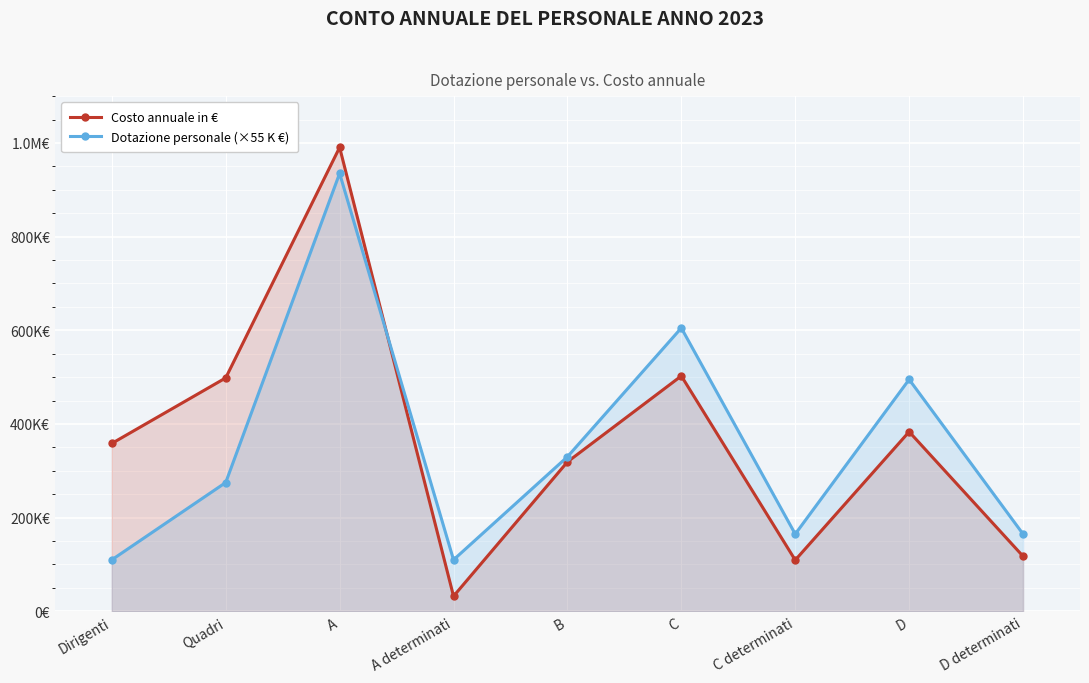

What are all the series names shown in the legend?

Costo annuale in €, Dotazione personale (×55 K €)